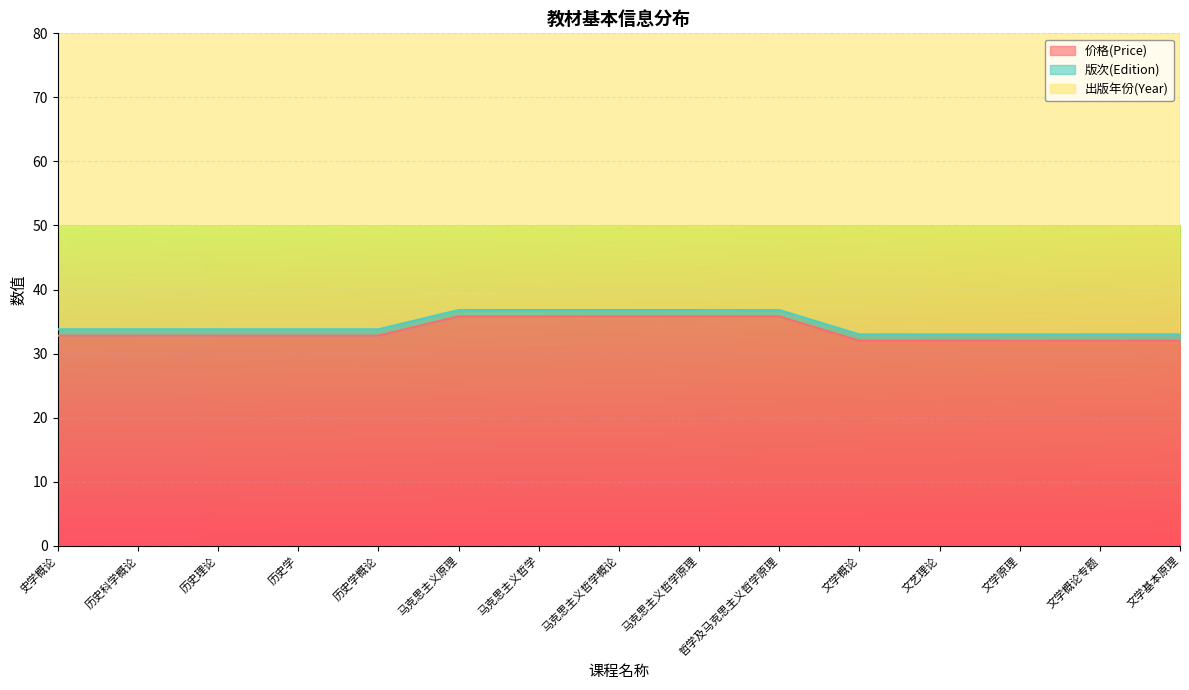

How many categories are shown in the chart?

15